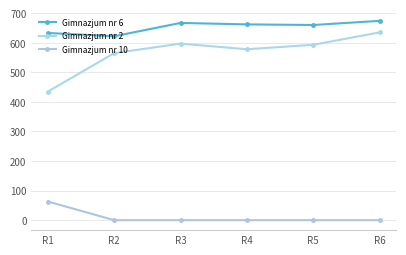

Reading left to right, transcribe all the data shown in this chart.

Gimnazjum nr 6: 633	622	667	662	660	674
Gimnazjum nr 2: 435	565	597	578	593	635
Gimnazjum nr 10: 63	0	0	0	0	0